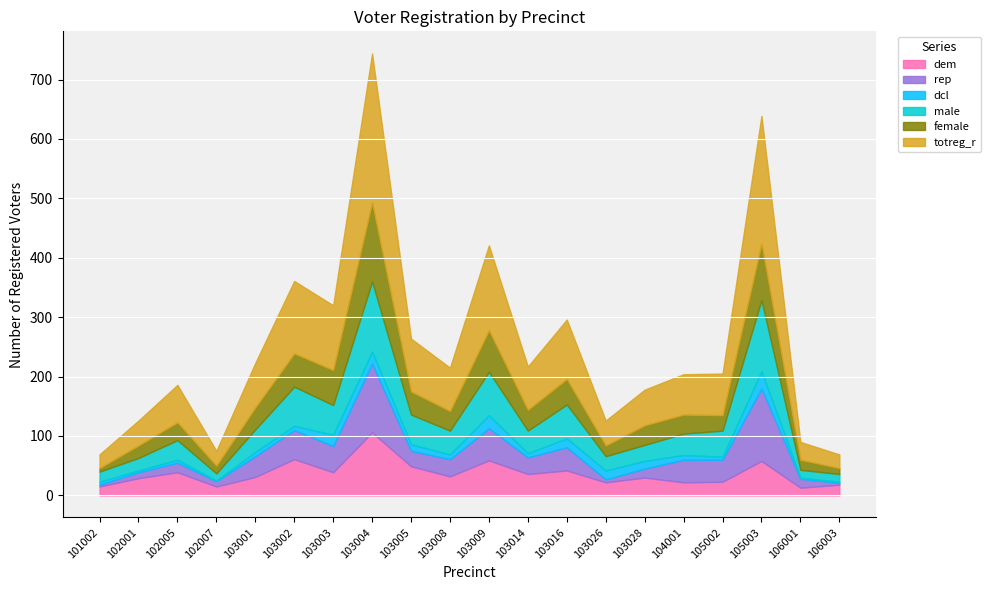

How many lines are shown in the chart?

6